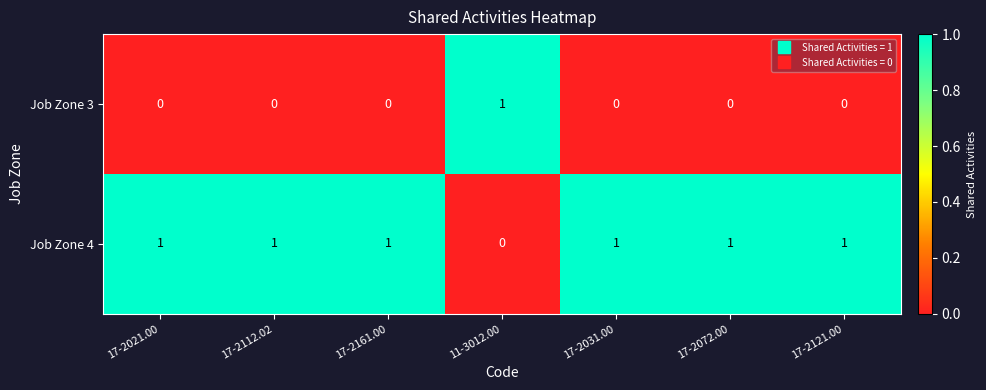

Is the value of Job Zone 3 at 17-2031.00 greater than the value of Job Zone 4 at 17-2161.00?

No